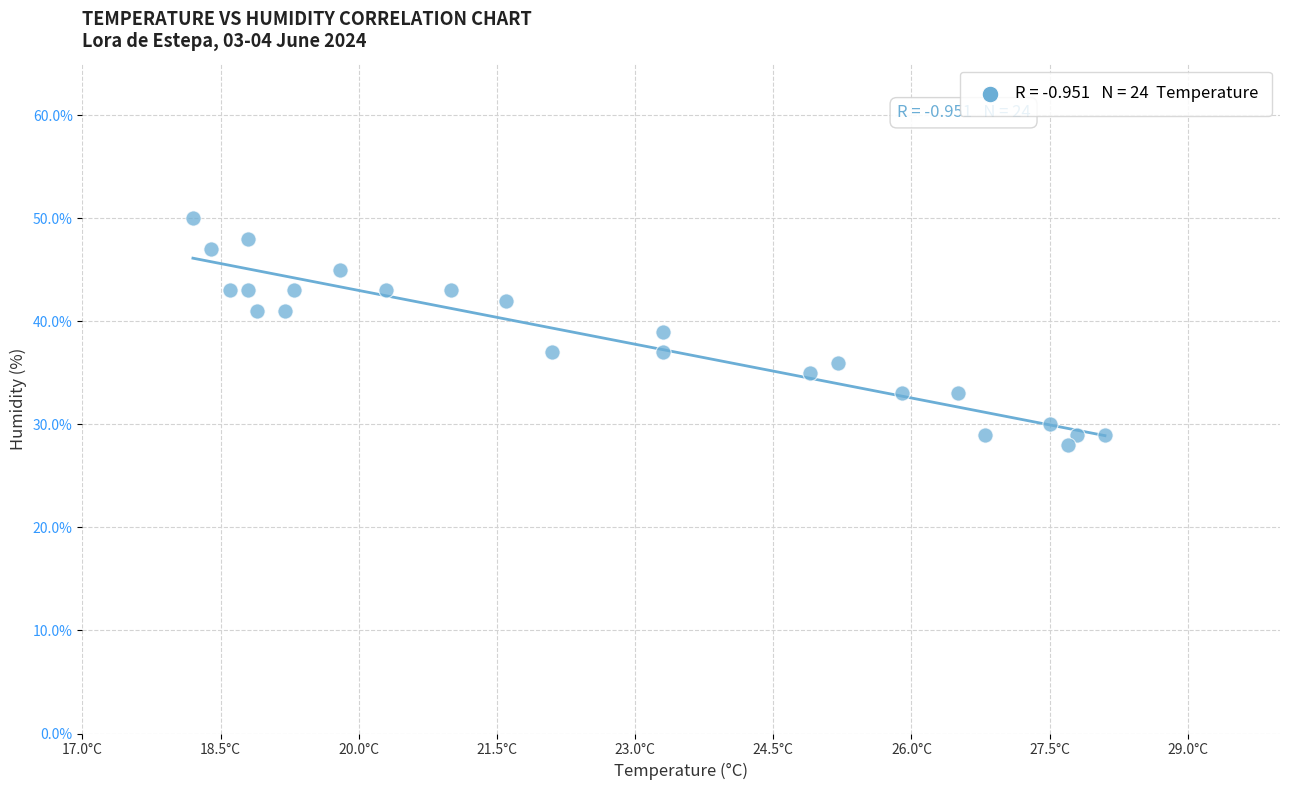

What is the range of Y values (max minus min)?

22